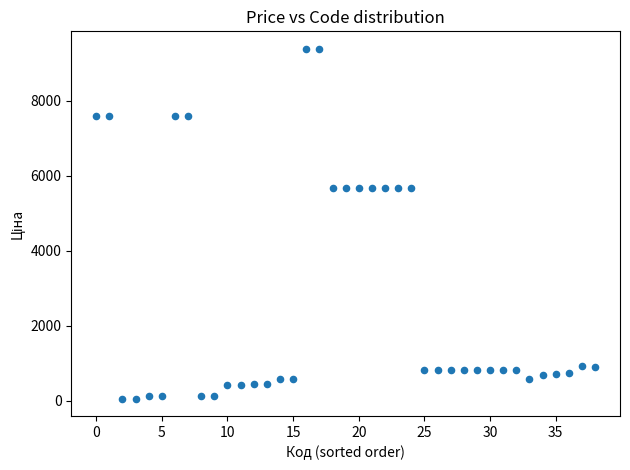

What is the range of Y values (max minus min)?

9326.9